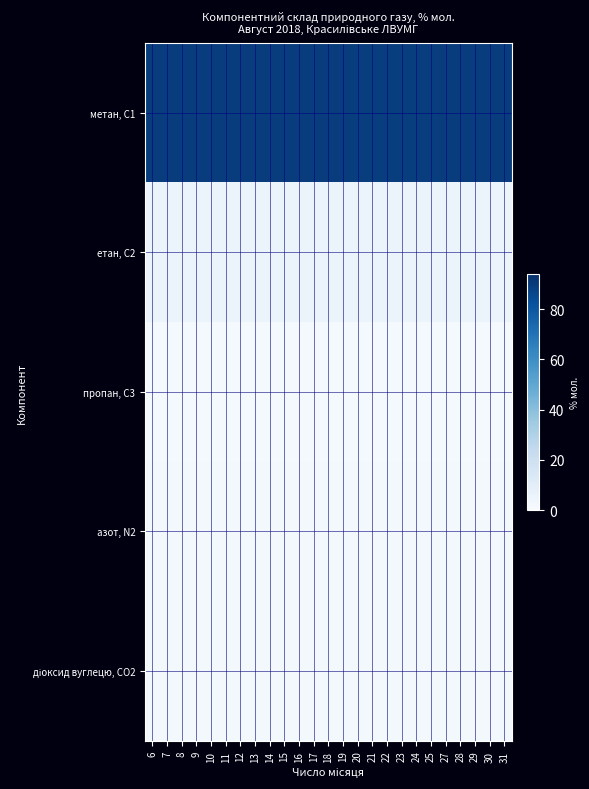

Which series has the largest total across all categories?

метан, С1